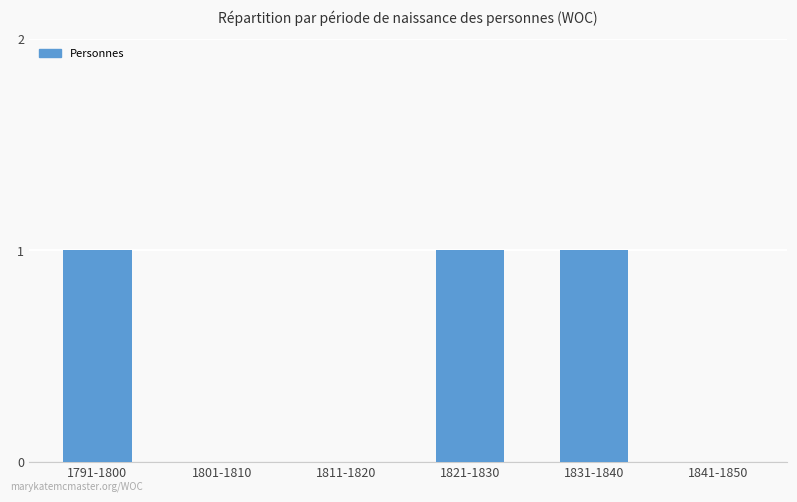

What is the change in value from 1801-1810 to 1831-1840?

+1